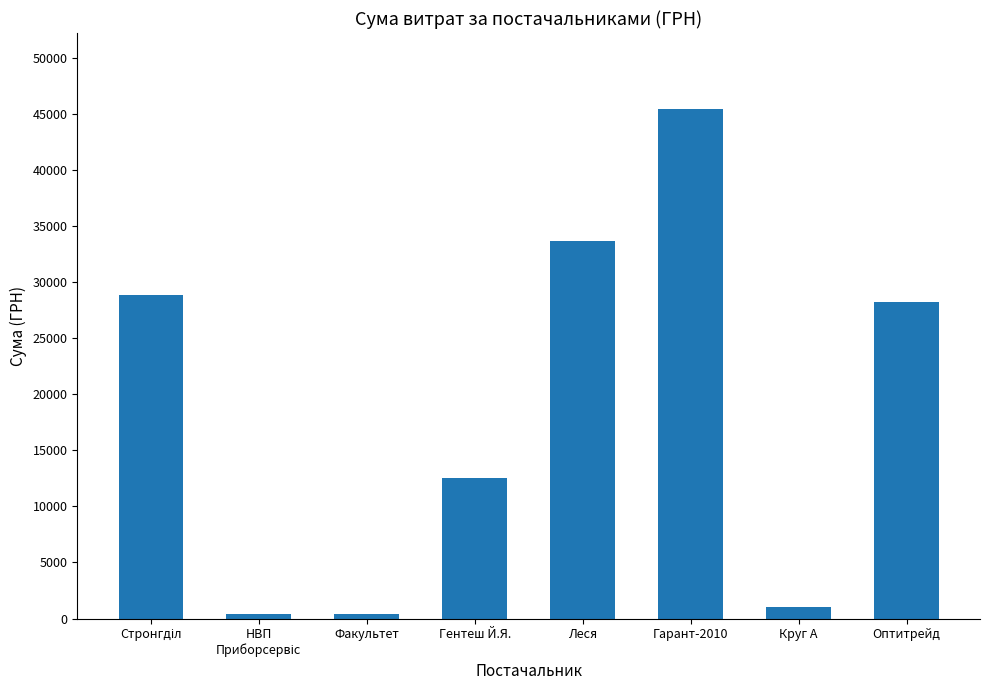

Is it true that the value at Леся is 52459.5?

False